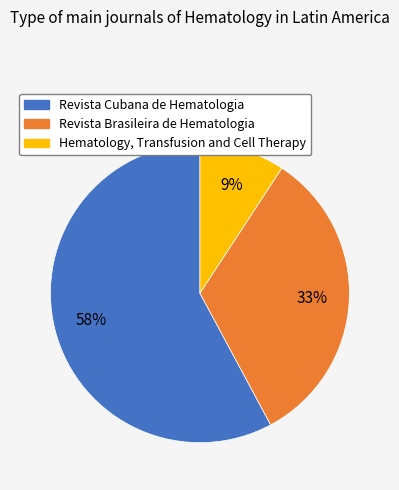

The Hematology, Transfusion and Cell Therapy slice represents 24% of the pie. True or false?

False